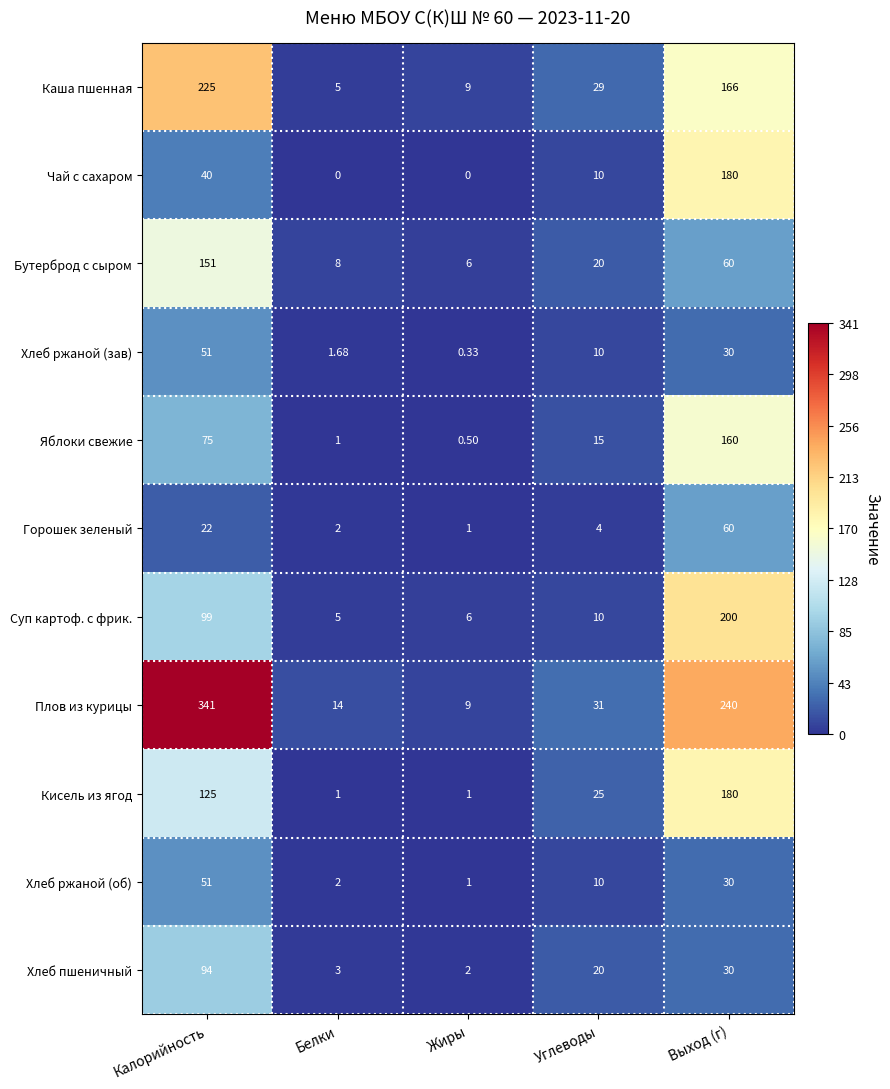

Which category has the highest value in the Яблоки свежие series?

Выход (г)